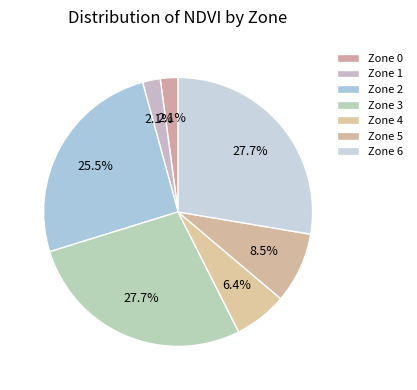

How many segments does this pie chart have?

7